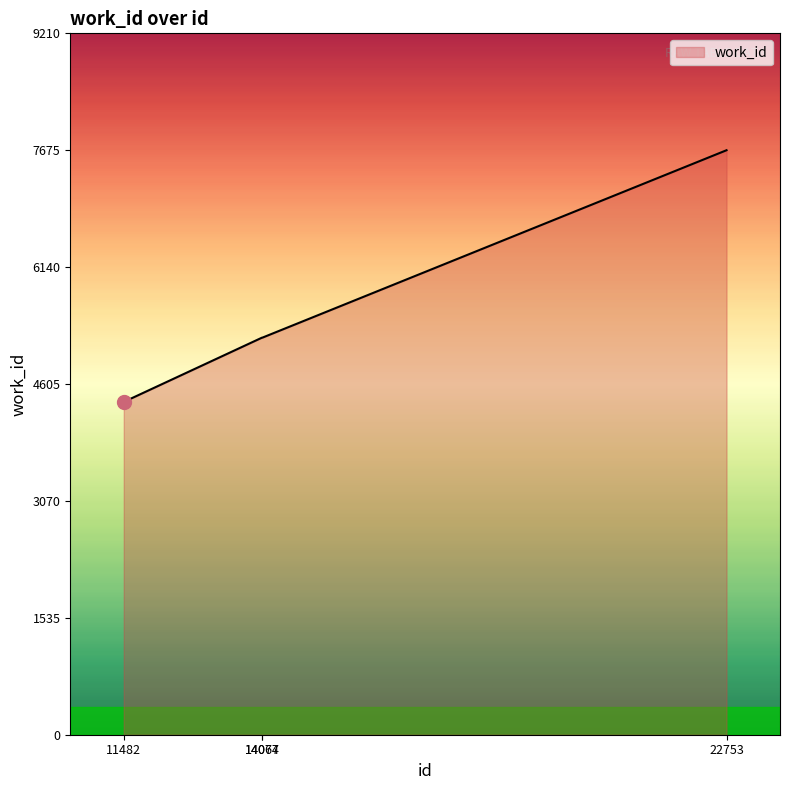

What is the change in value from 11482 to 14074?

+844